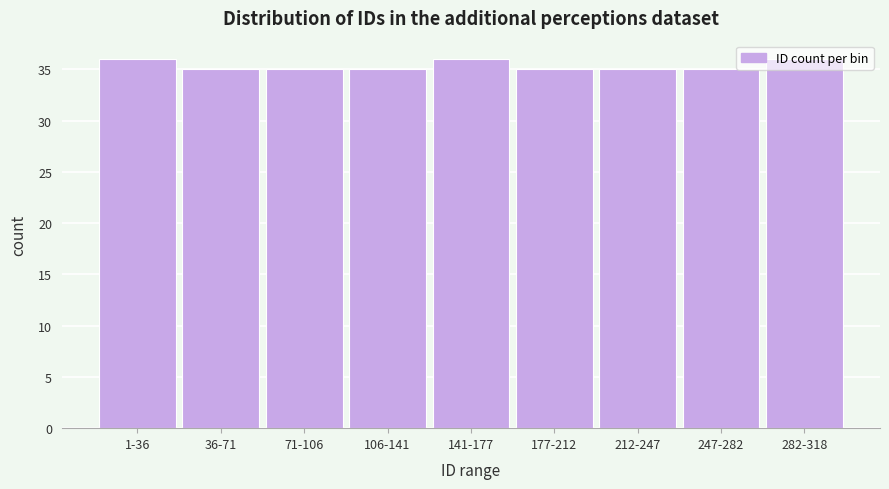

What is the change in value from 71-106 to 141-177?

+1